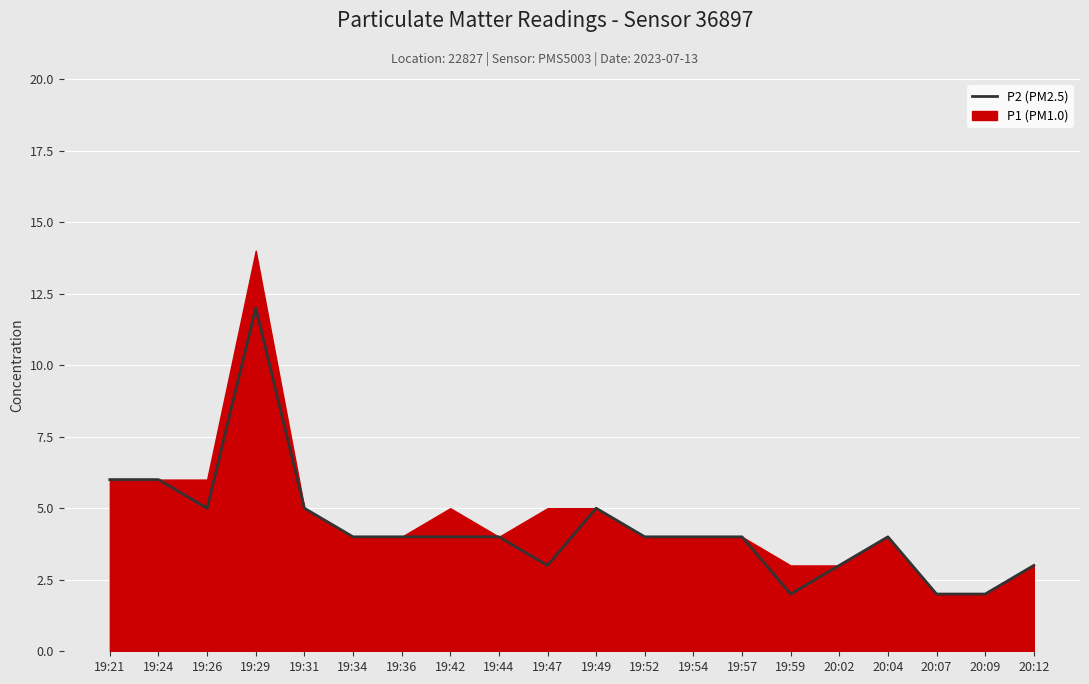

How many data points are less than 4?

6